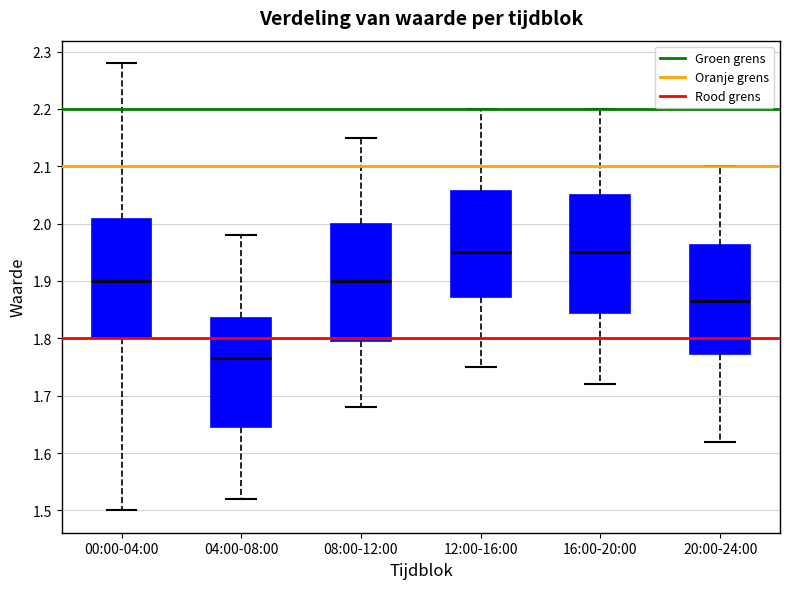

Where does the lower whisker of the box for 12:00-16:00 end on the y-axis? The values are not printed on the chart, so give them approximately, as read against the axis.

1.75